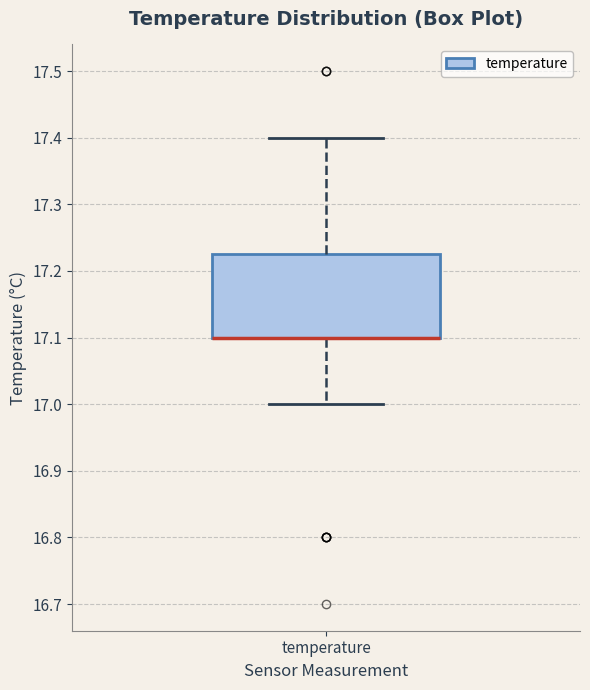

Where is the upper edge of the box for temperature on the y-axis? The values are not printed on the chart, so give them approximately, as read against the axis.

17.23